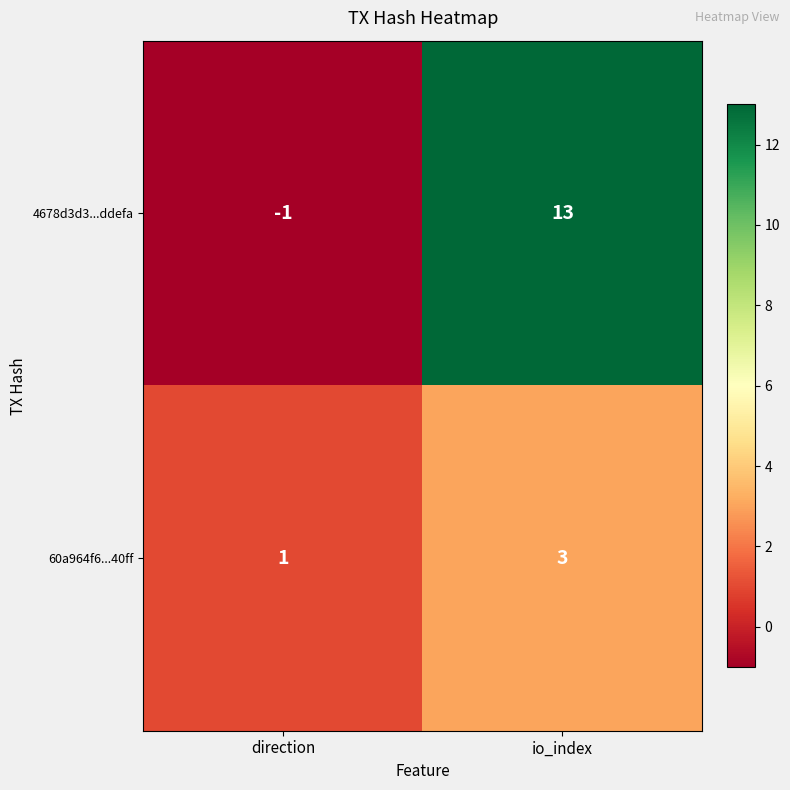

Where is 60a964f6...40ff nearest to the value 2?

direction